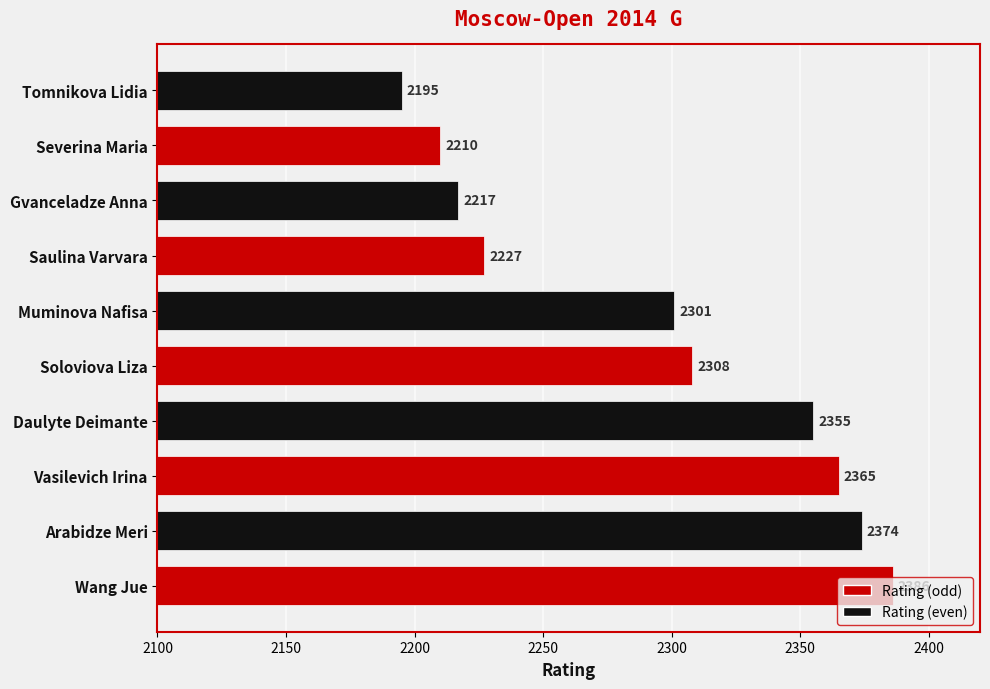

What is the difference between the maximum and minimum values?

191